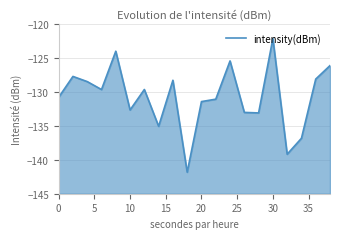

The chart shows a value of -228.3 at 17. True or false?

False